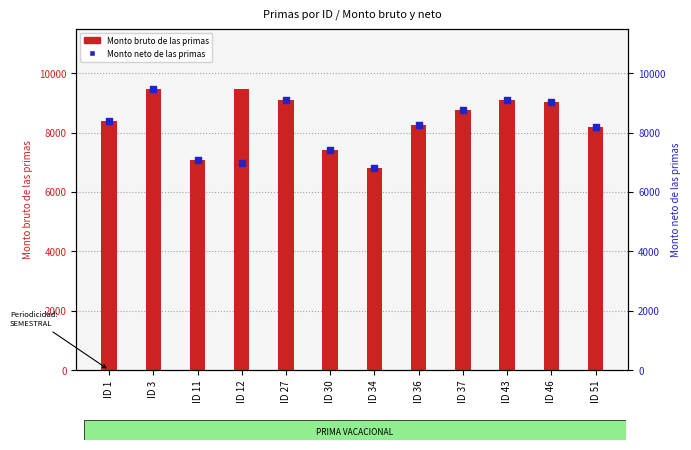

Which series contains the highest Y value?

Monto bruto de las primas